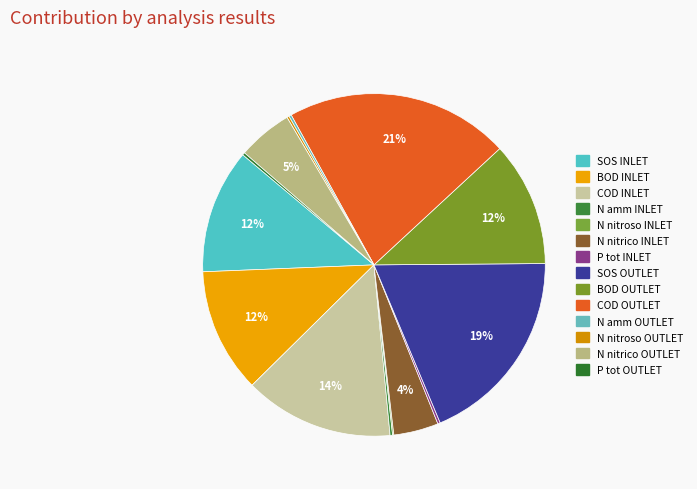

How many slices are in this pie chart?

14